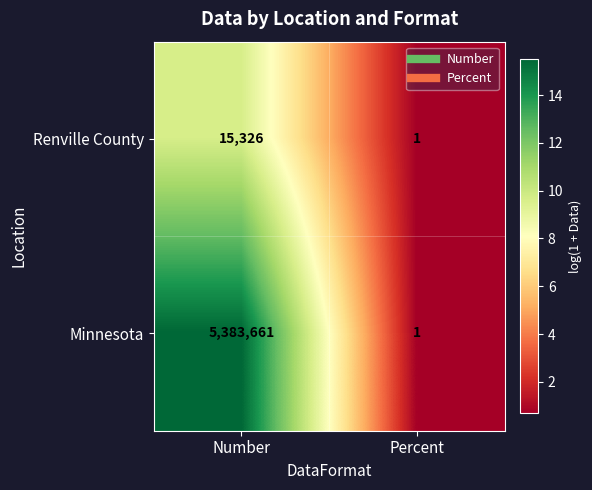

The value of Minnesota at Number is 5383661. True or false?

True